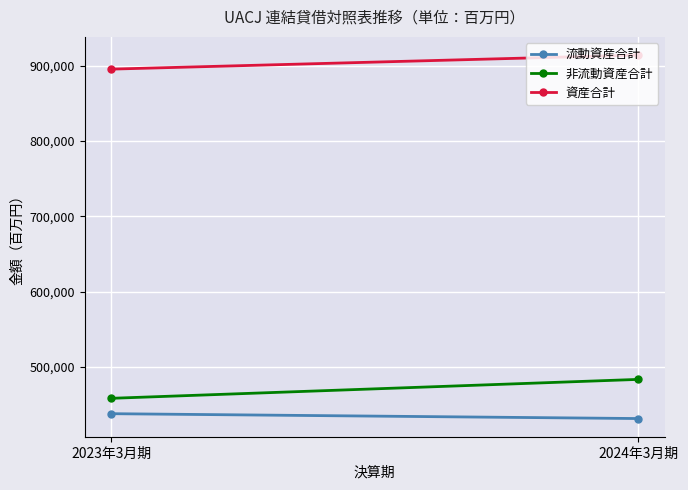

Which series changed the most between 2023年3月期 and 2024年3月期?

非流動資産合計